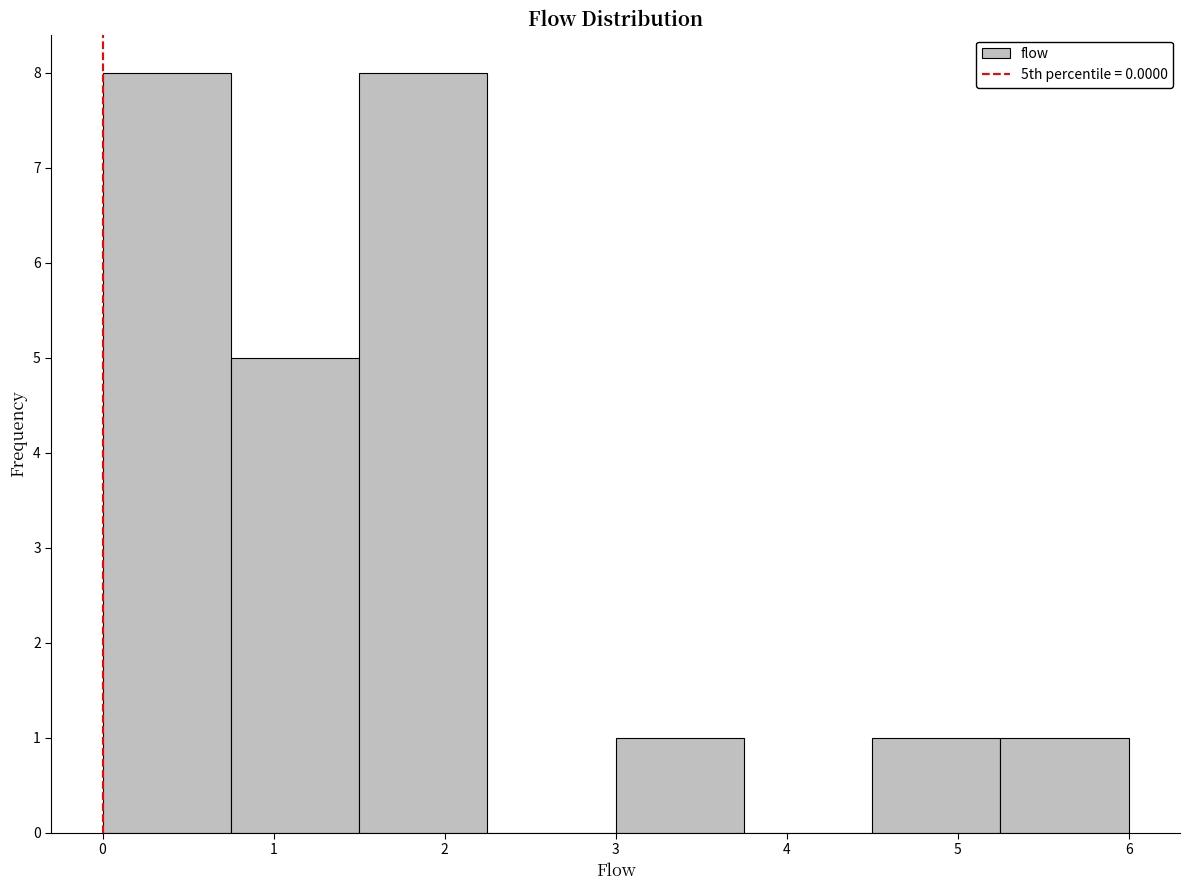

Reading left to right, list every bar in this chart as the range it spans on the x-axis followed by its height. Neither the bar edges nor the heights are printed on the chart, so give them approximately, as read against the axes.

0.00 to 0.75: 8
0.75 to 1.50: 5
1.50 to 2.25: 8
2.25 to 3.00: 0
3.00 to 3.75: 1
3.75 to 4.50: 0
4.50 to 5.25: 1
5.25 to 6.00: 1